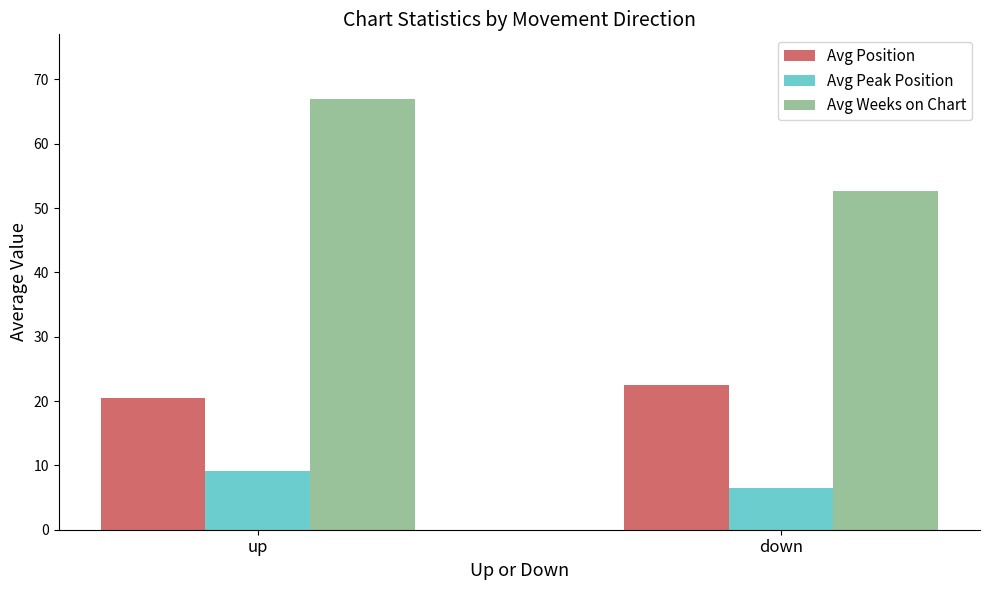

Is the value of Avg Position at down greater than the value of Avg Weeks on Chart at up?

No